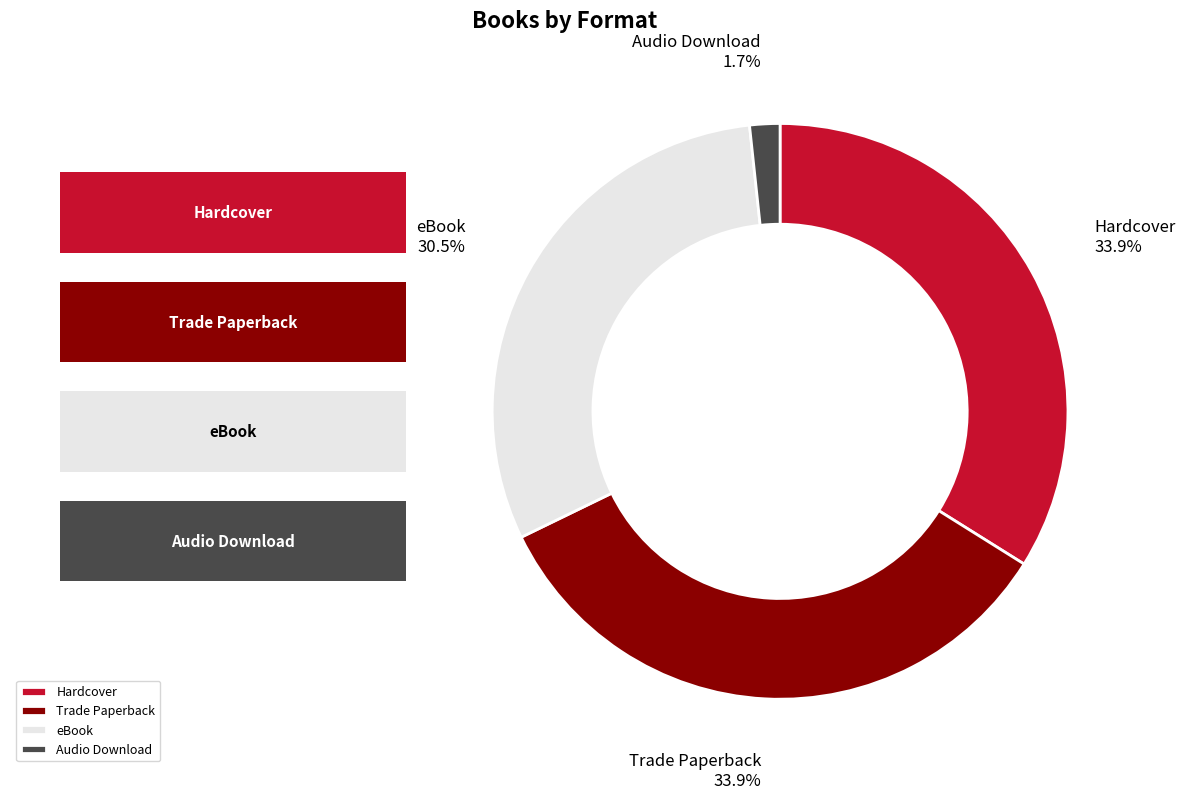

To the nearest percent, what percentage of the pie is Trade Paperback?

34%